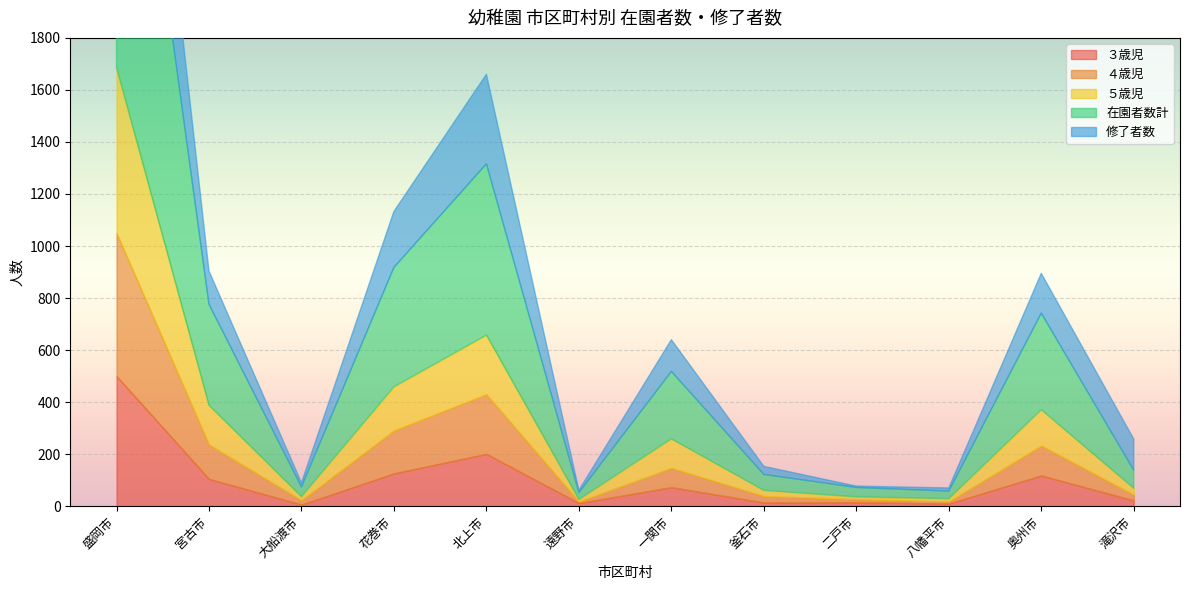

Reading left to right, extract all data points from this chart.

３歳児: 盛岡市=500	宮古市=105	大船渡市=6	花巻市=126	北上市=201	遠野市=12	一関市=73	釜石市=14	二戸市=15	八幡平市=10	奥州市=118	滝沢市=22
４歳児: 盛岡市=550	宮古市=132	大船渡市=17	花巻市=165	北上市=229	遠野市=6	一関市=74	釜石市=25	二戸市=12	八幡平市=8	奥州市=115	滝沢市=22
５歳児: 盛岡市=636	宮古市=151	大船渡市=14	花巻市=168	北上市=228	遠野市=8	一関市=112	釜石市=22	二戸市=9	八幡平市=11	奥州市=138	滝沢市=25
在園者数計: 盛岡市=1686	宮古市=388	大船渡市=37	花巻市=459	北上市=658	遠野市=26	一関市=259	釜石市=61	二戸市=36	八幡平市=29	奥州市=371	滝沢市=69
修了者数: 盛岡市=707	宮古市=128	大船渡市=16	花巻市=215	北上市=344	遠野市=9	一関市=122	釜石市=31	二戸市=5	八幡平市=12	奥州市=153	滝沢市=120